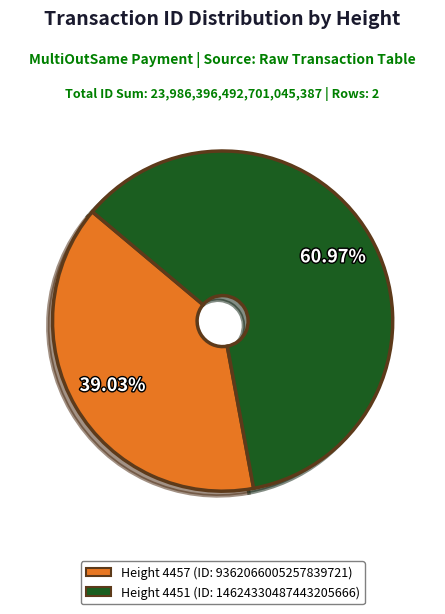

To the nearest percent, what is the average slice percentage?

50%